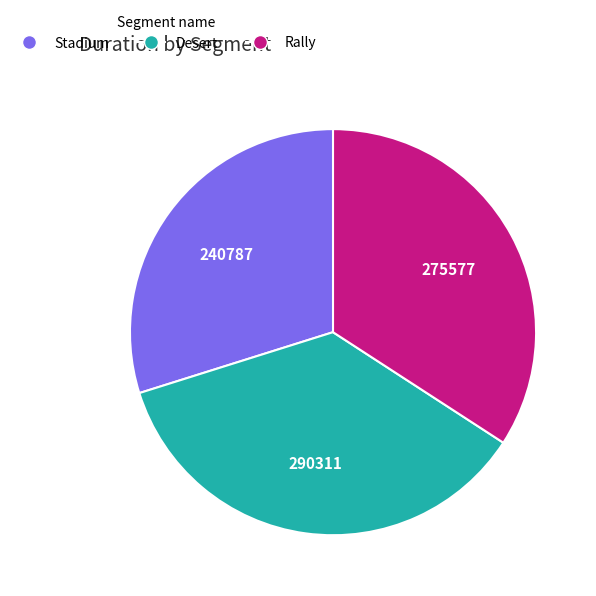

What is the smallest slice in the pie chart?

Stadium